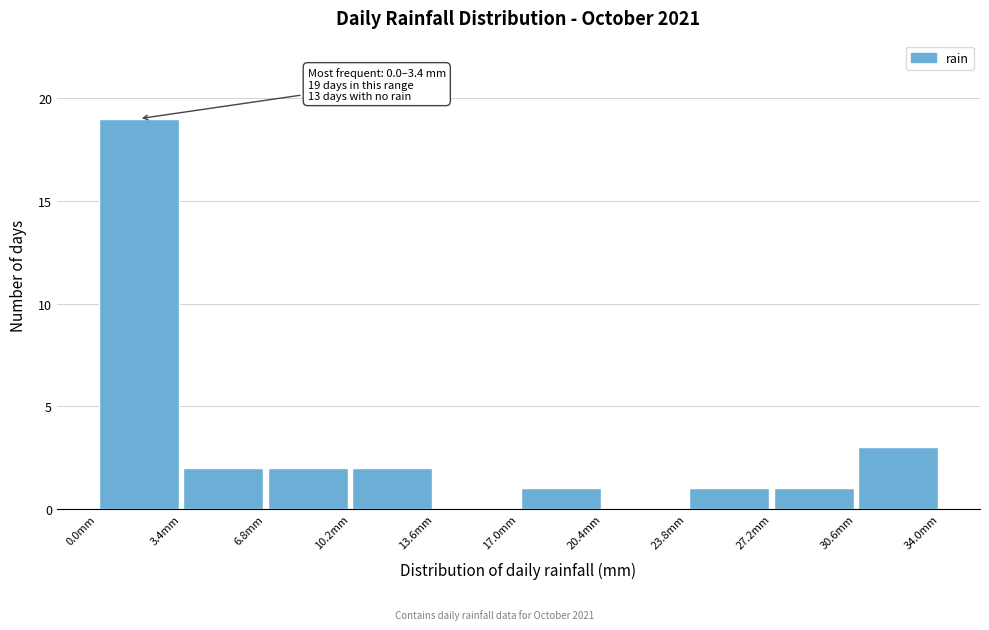

Over which range of the x-axis is the bar tallest?

0.0 to 3.4